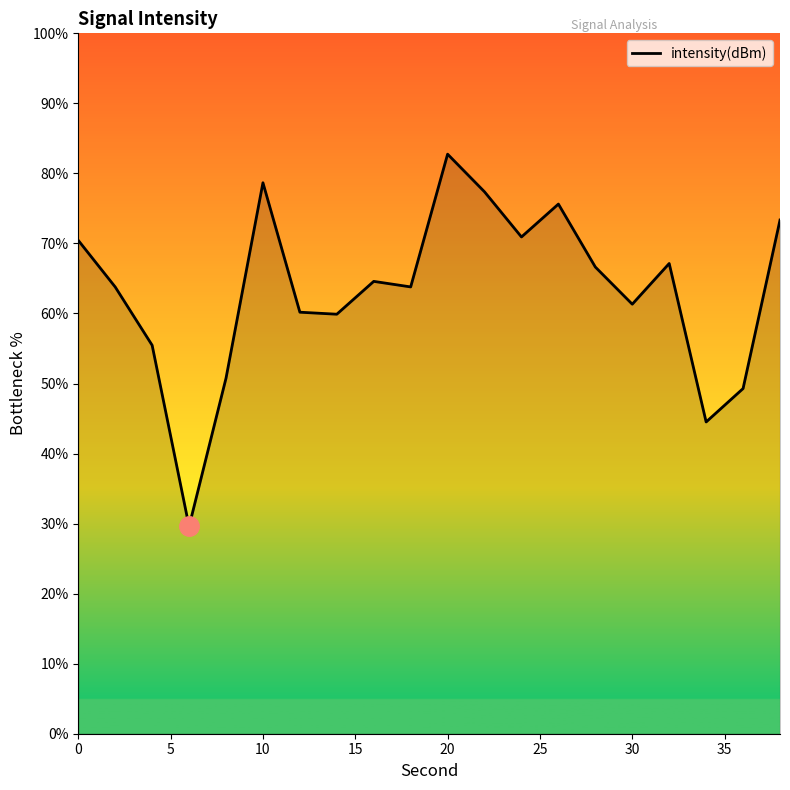

What is the difference between the maximum and minimum values?

53.2